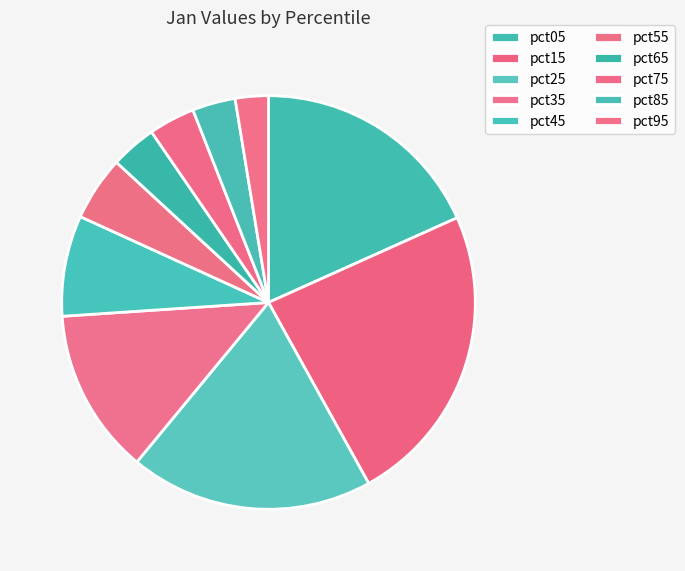

Rank the categories by value from lowest to highest.

pct95, pct85, pct65, pct75, pct55, pct45, pct35, pct05, pct25, pct15